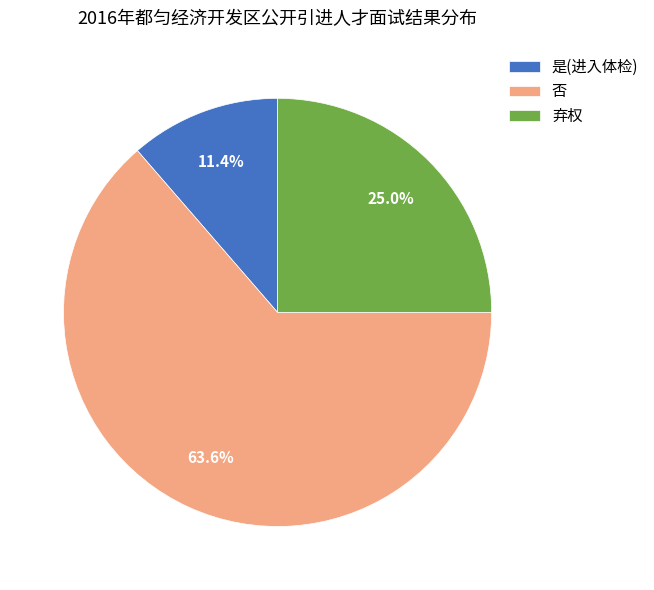

Is 是(进入体检) the majority of the pie?

No